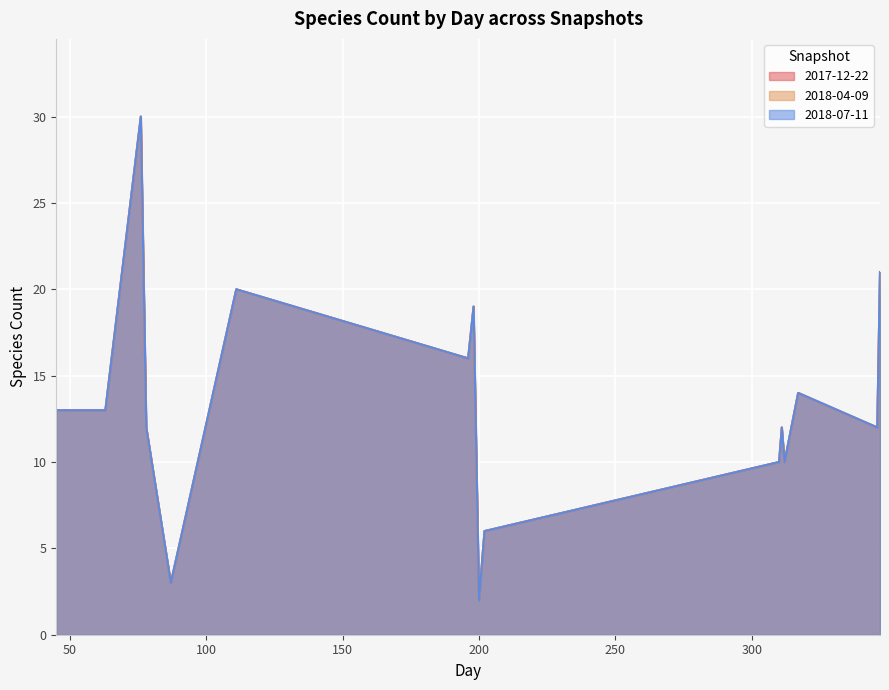

What are all the series names shown in the legend?

2017-12-22, 2018-04-09, 2018-07-11